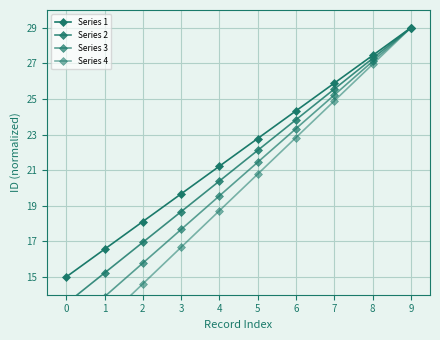

True or false: Series 3 has more than 0 points higher than both neighbors.

False